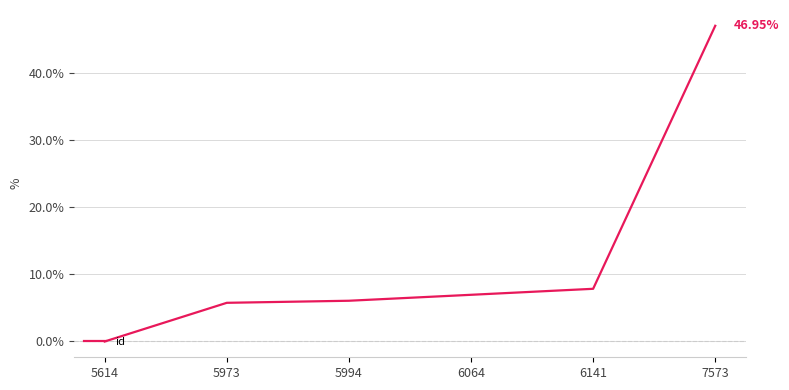

Read the value at 5994.

6.1